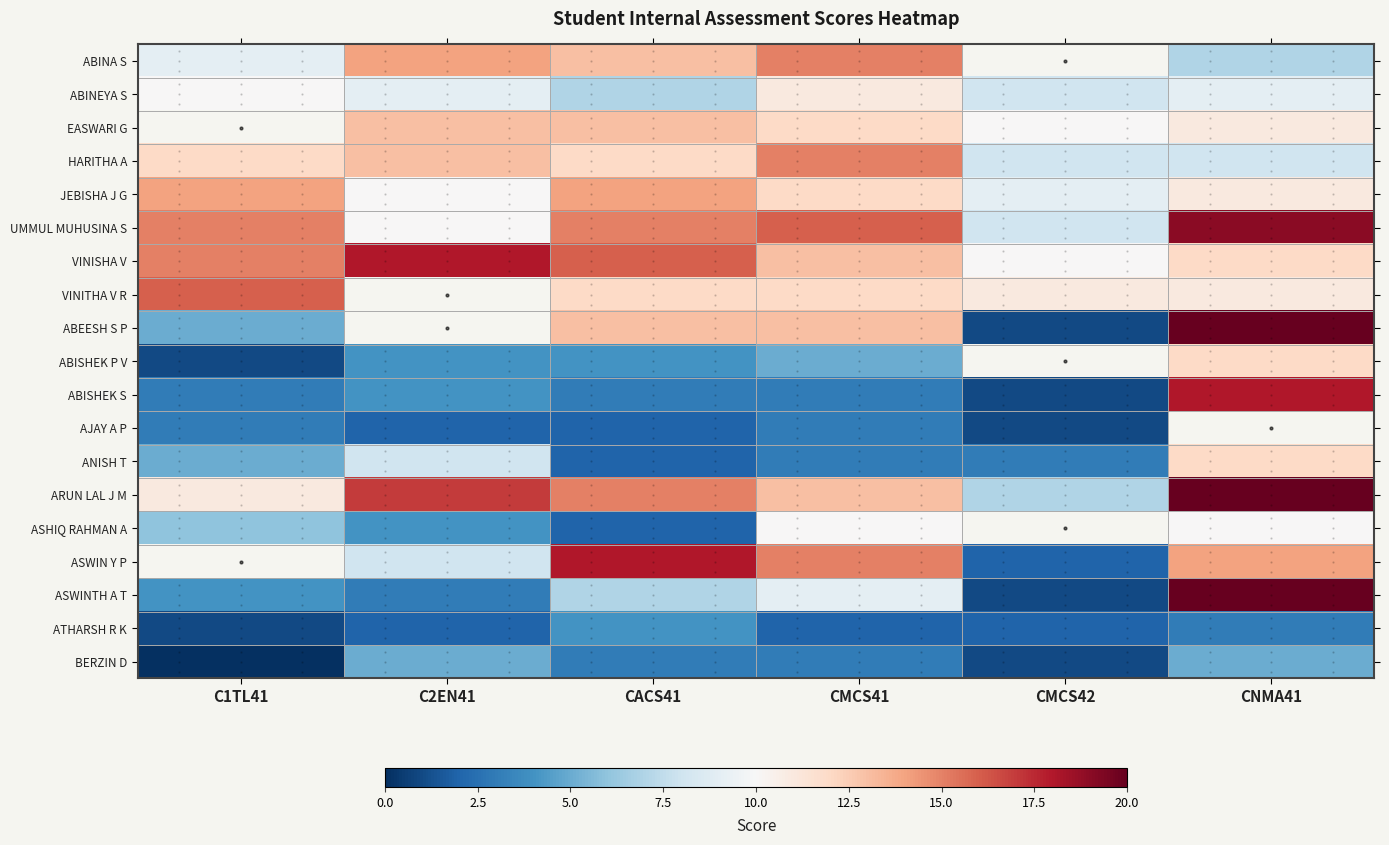

What is the difference between the highest and lowest values at C1TL41?

16.0